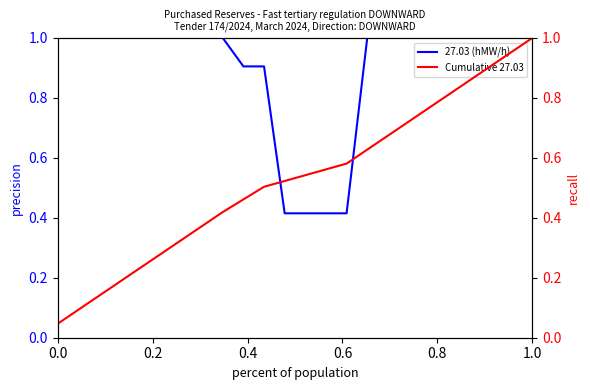

What is the highest value of the 27.03 (hMW/h) series?

1.0